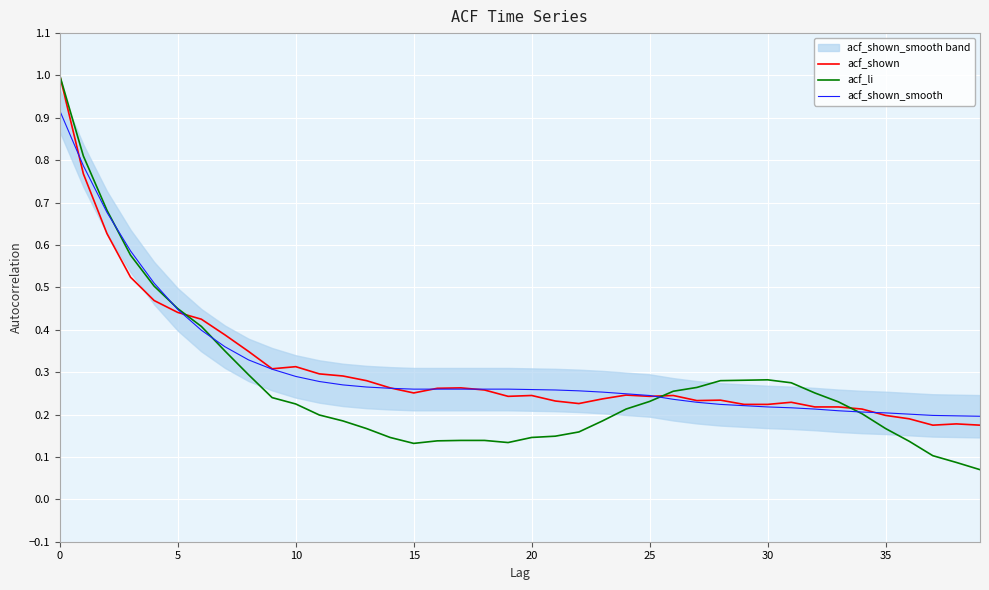

The acf_li series shows 0.2 at 20. True or false?

False